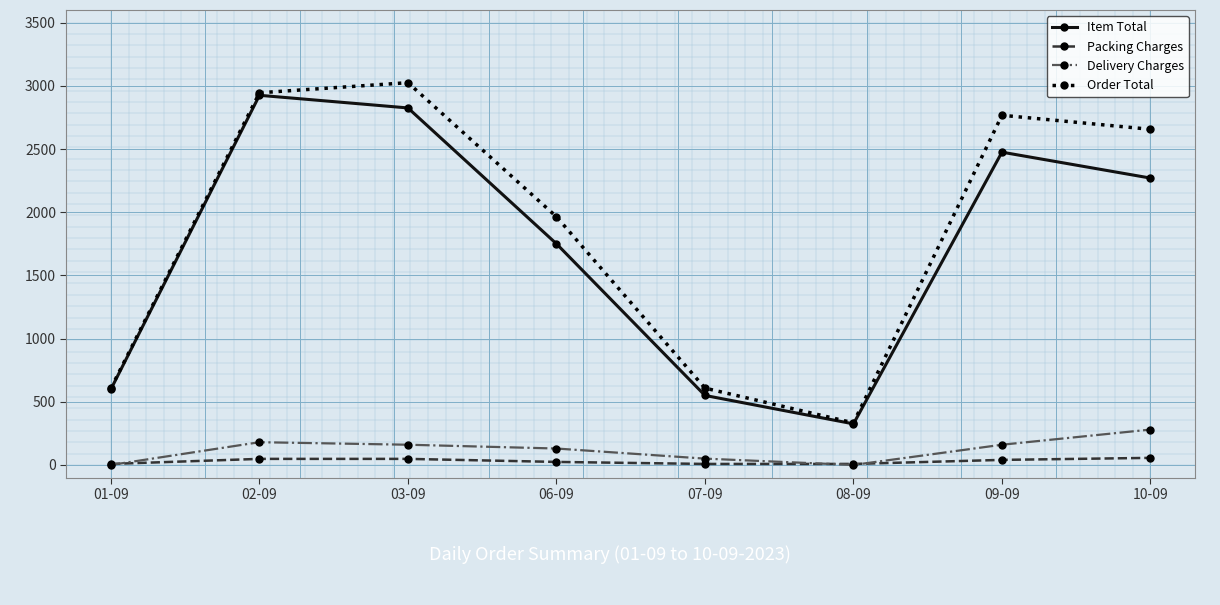

Where is the first local minimum for Order Total?

08-09